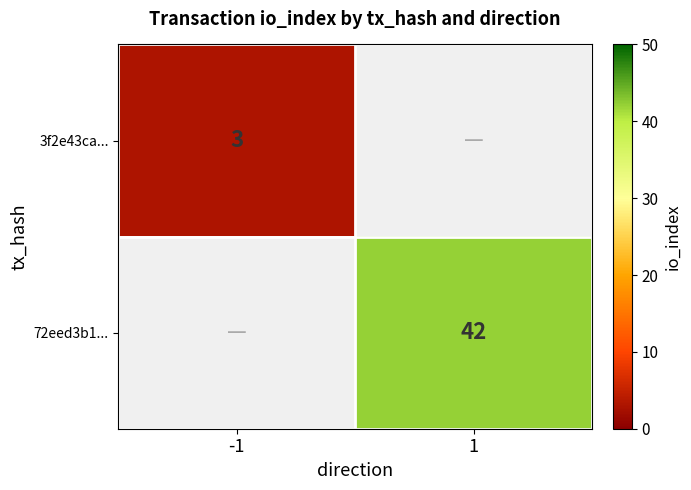

The value of 3f2e43ca... at -1 is 4. True or false?

False